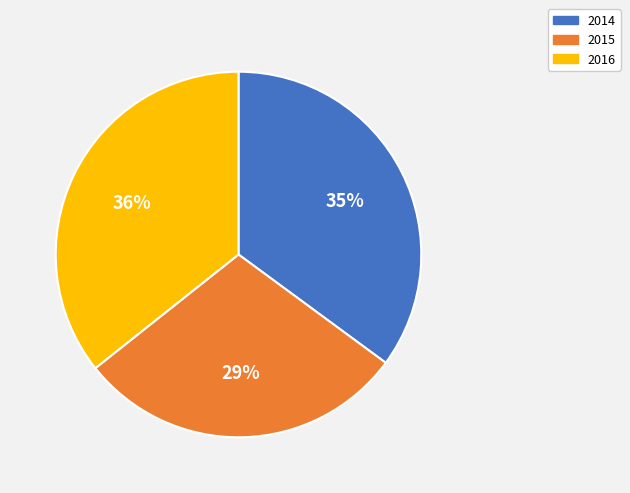

Between 2014 and 2016, which is larger?

2016